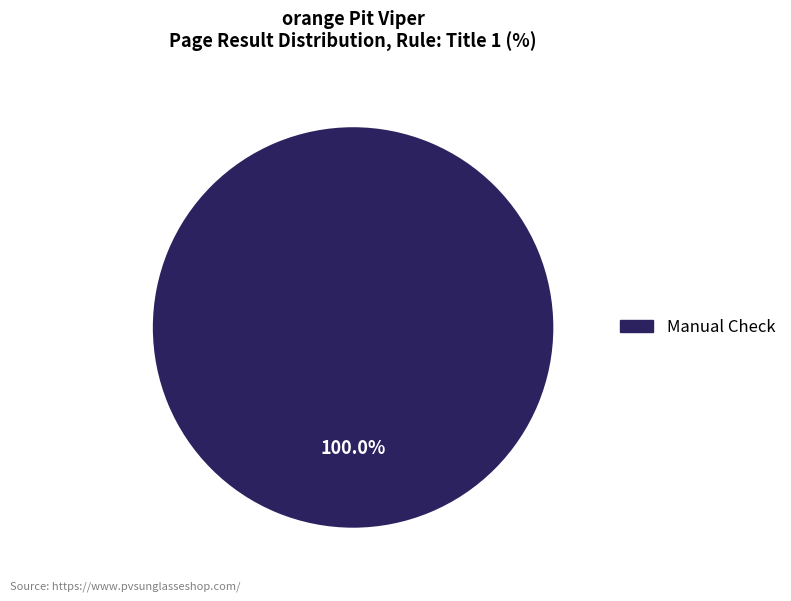

How many slices are in this pie chart?

1